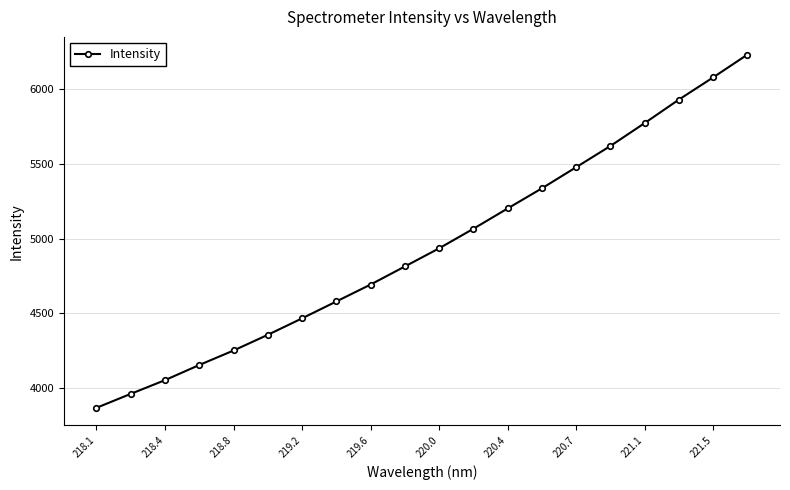

What is the value of the 11th point from the left?

4935.0